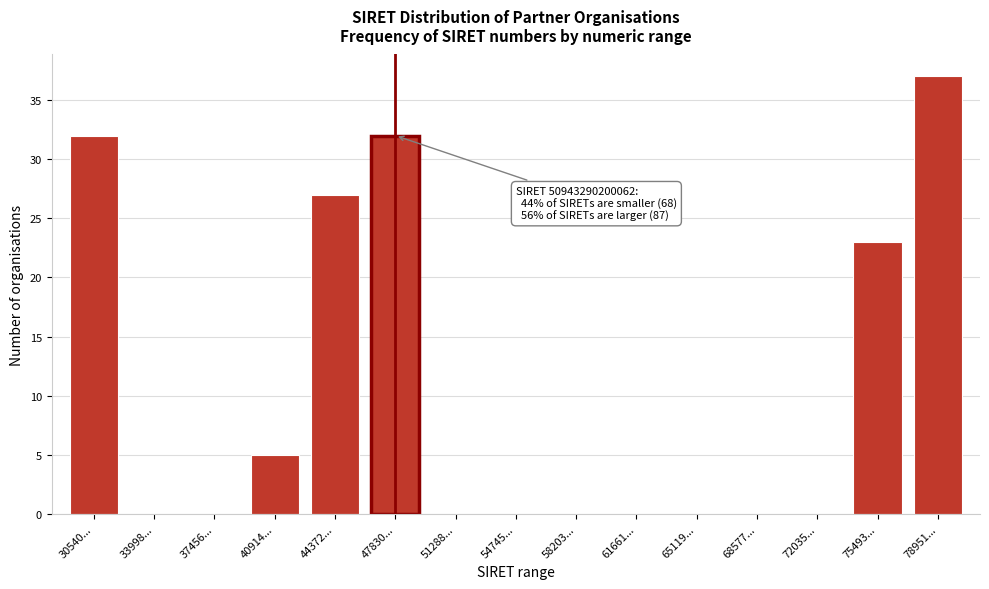

Reading left to right, transcribe all the data shown in this chart.

30540...=32	33998...=0	37456...=0	40914...=5	44372...=27	47830...=32	51288...=0	54745...=0	58203...=0	61661...=0	65119...=0	68577...=0	72035...=0	75493...=23	78951...=37